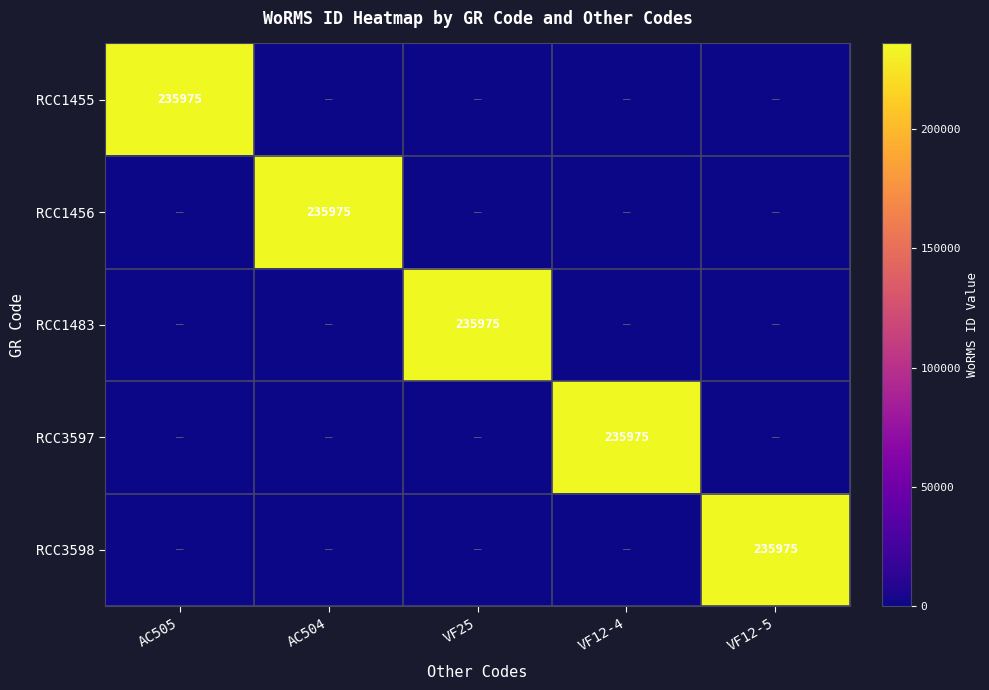

True or false: RCC1456 has a value of 235975 at AC504.

True